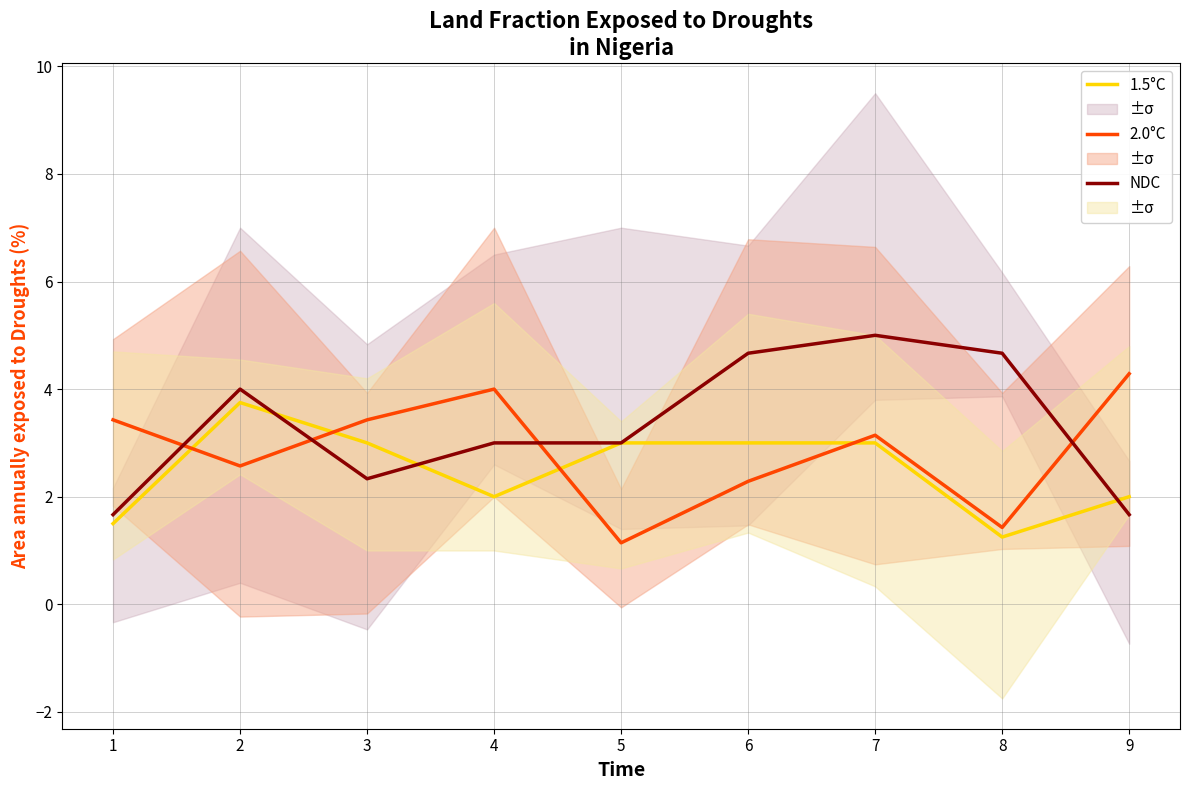

The value of 1.5°C at 5 is 3.0. True or false?

True